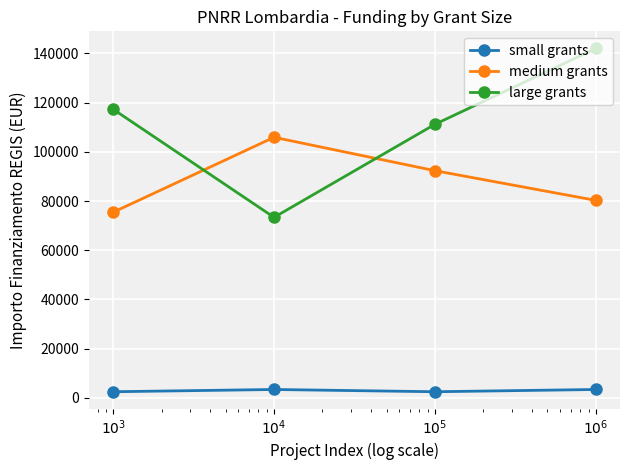

What is the greatest value displayed?

142004.3